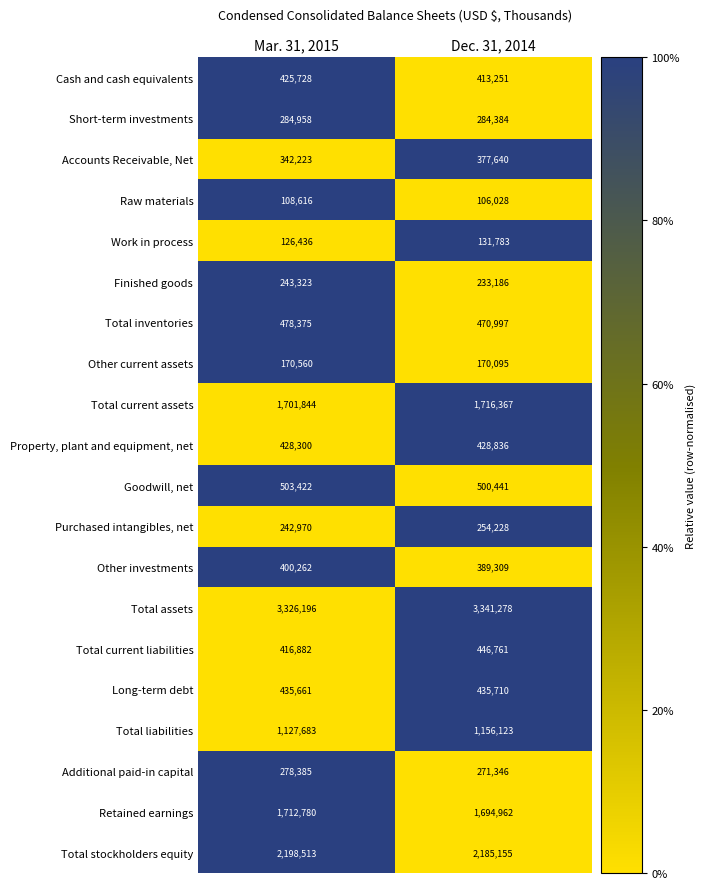

What is the total value across all series at Dec. 31, 2014?

15007880